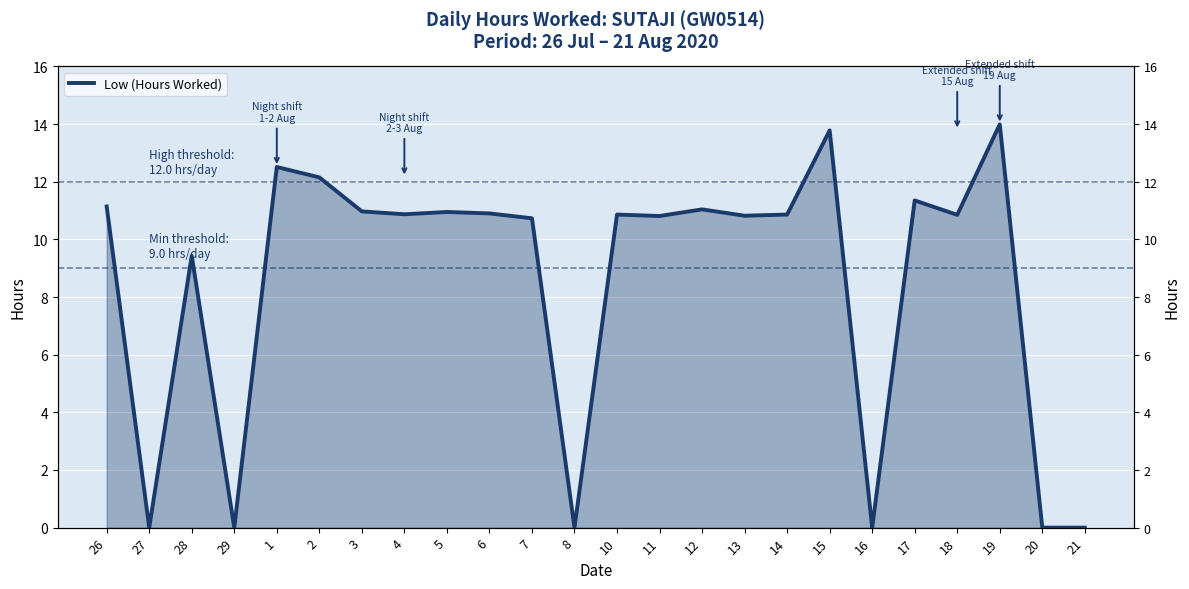

How many data points does each series have?

24